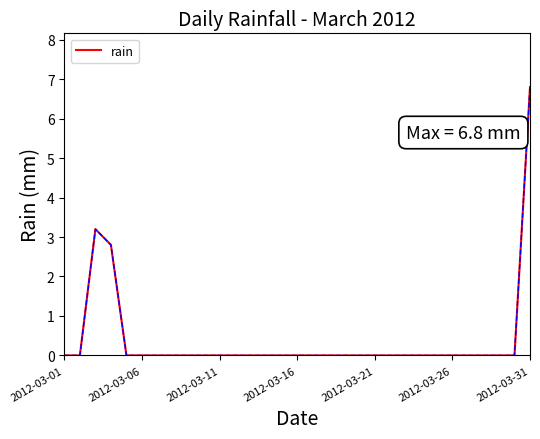

What is the average value?

0.4